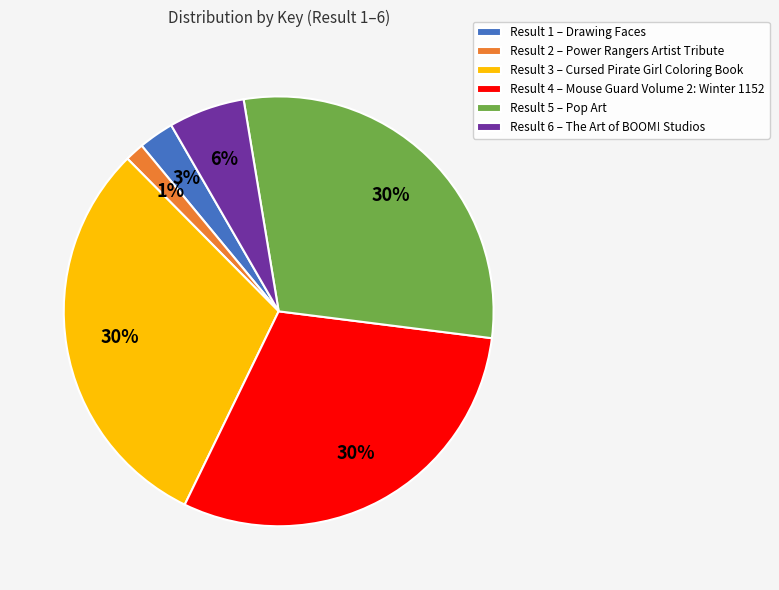

True or false: Result 6 – The Art of BOOM! Studios accounts for 1% of the total.

False